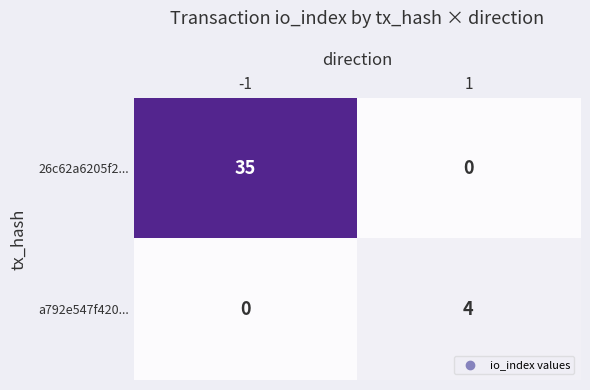

The a792e547f420... series shows 4 at 1. True or false?

True